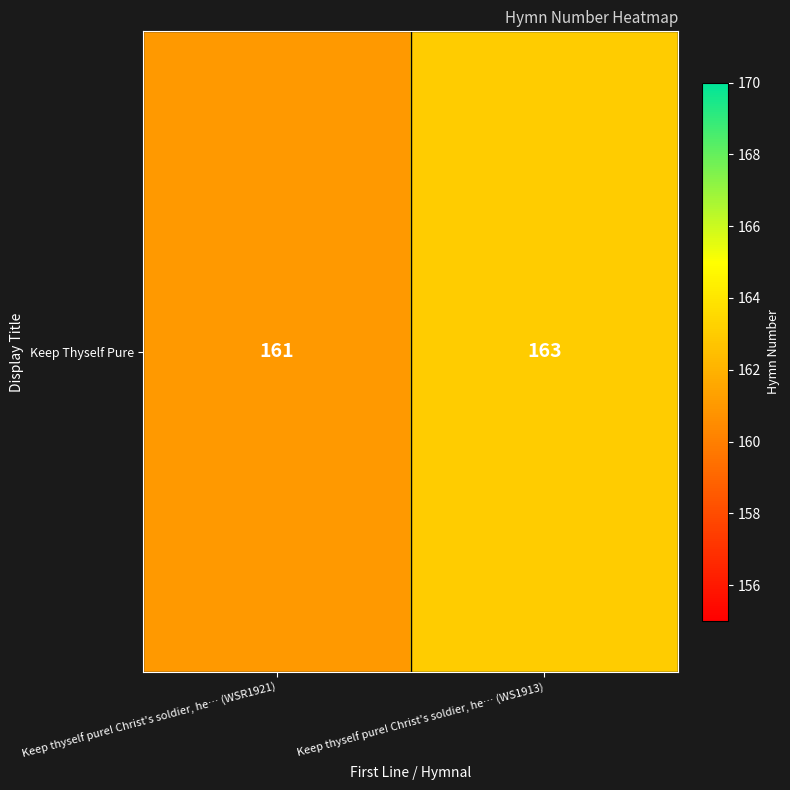

At which label is the value closest to 162?

Keep thyself pure! Christ's soldier, he… (WSR1921)